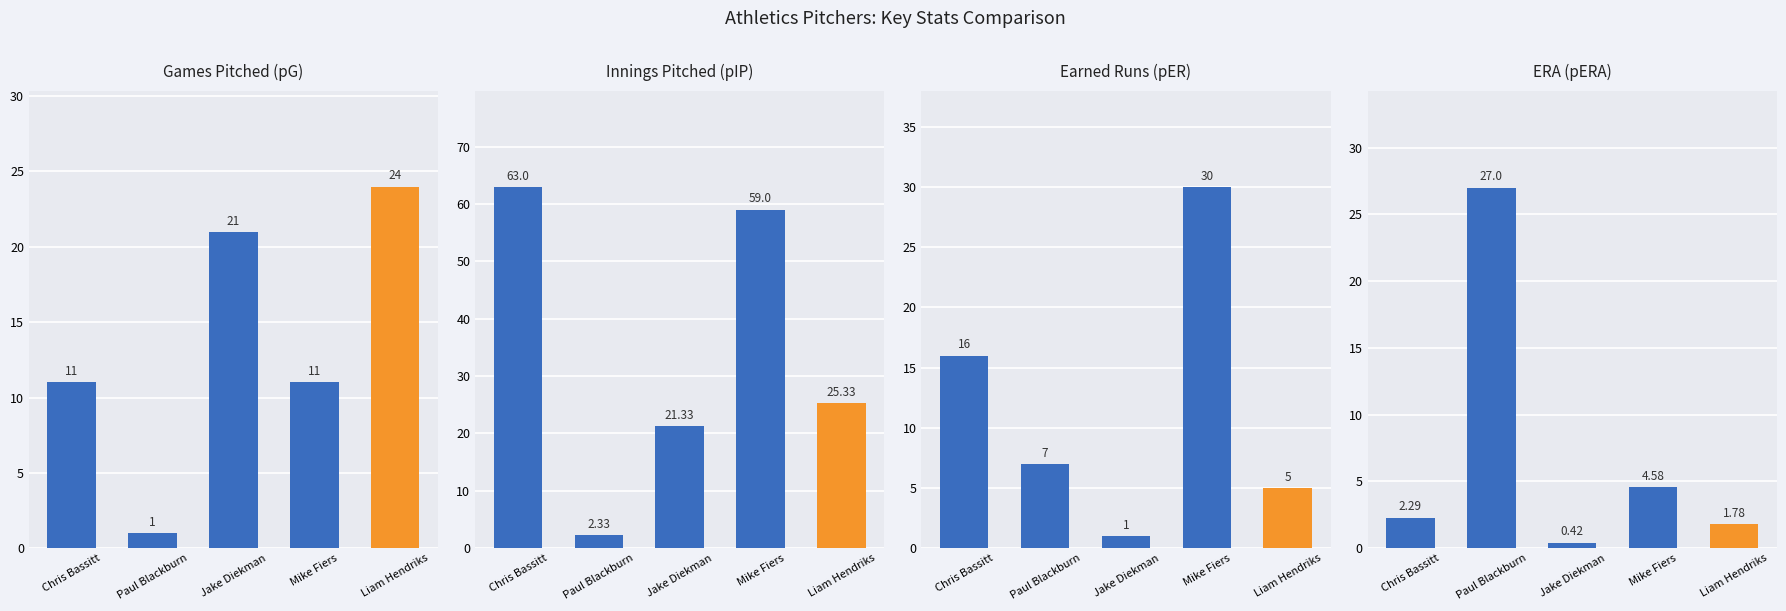

What is the difference between the maximum and minimum values in the pER series?

29.0